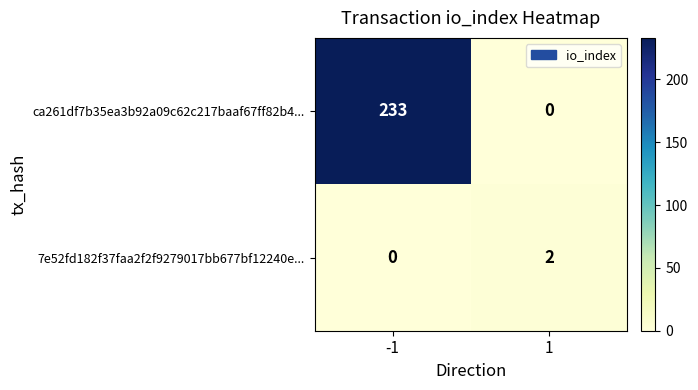

What is the difference between the highest and lowest values at -1?

233